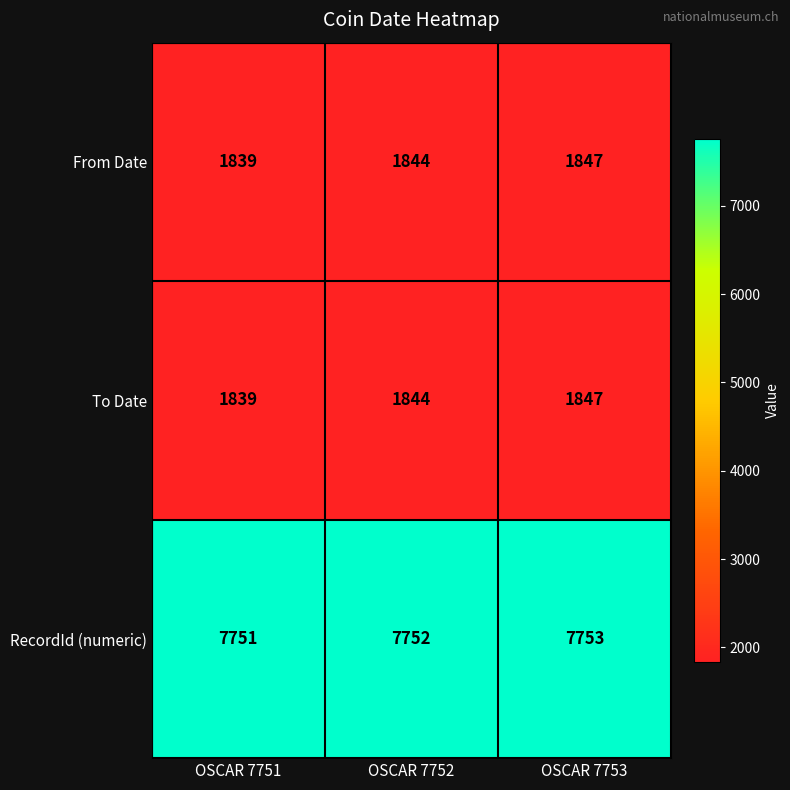

What is the difference between the highest and lowest values at OSCAR 7753?

5906